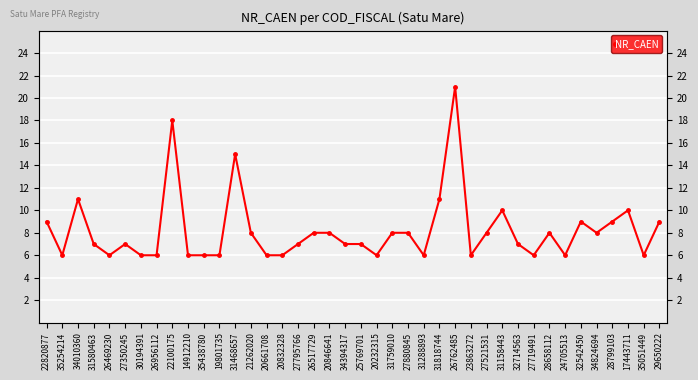

How many values are below 7?

15